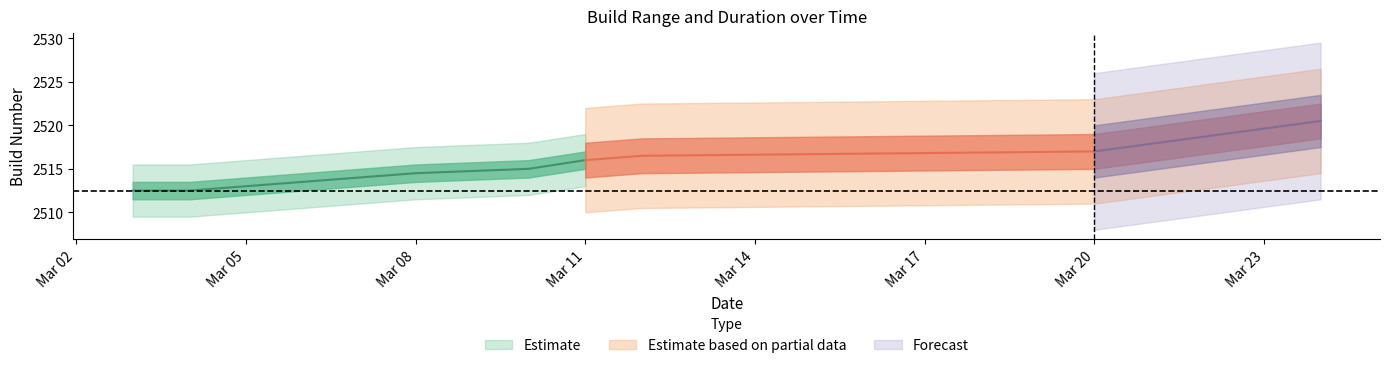

At which category is the sum across all series the highest?

2023-03-24